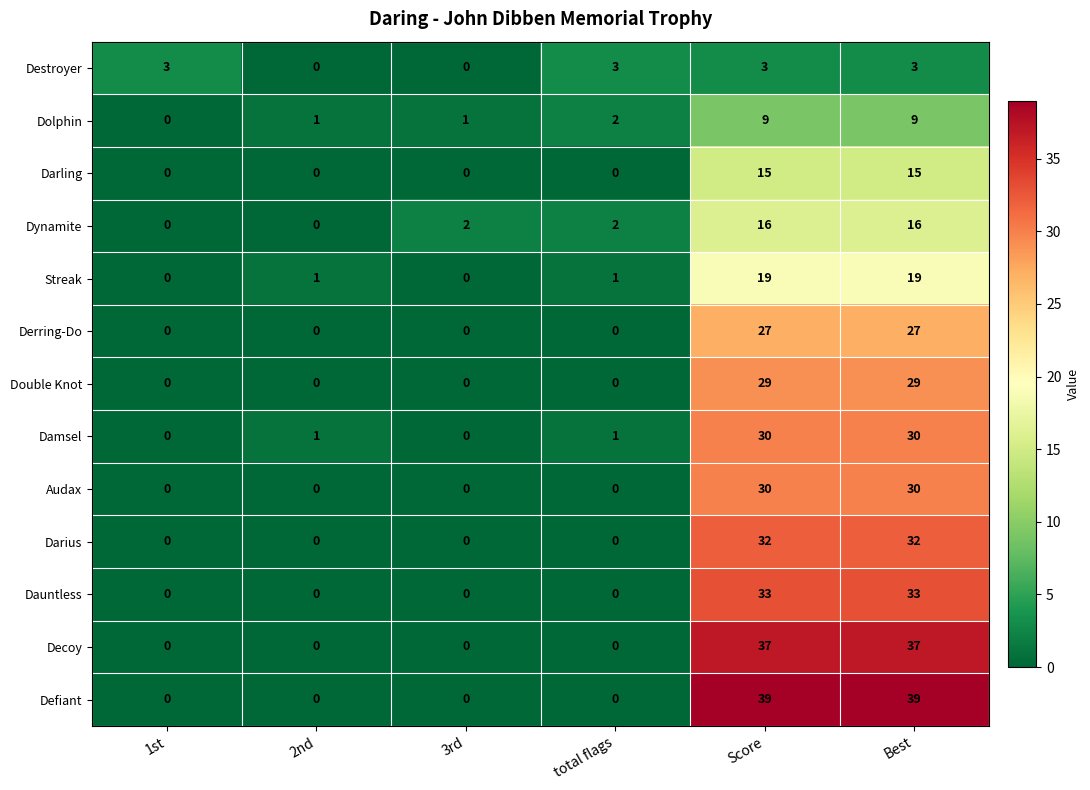

Which series has the widest spread of values?

Defiant